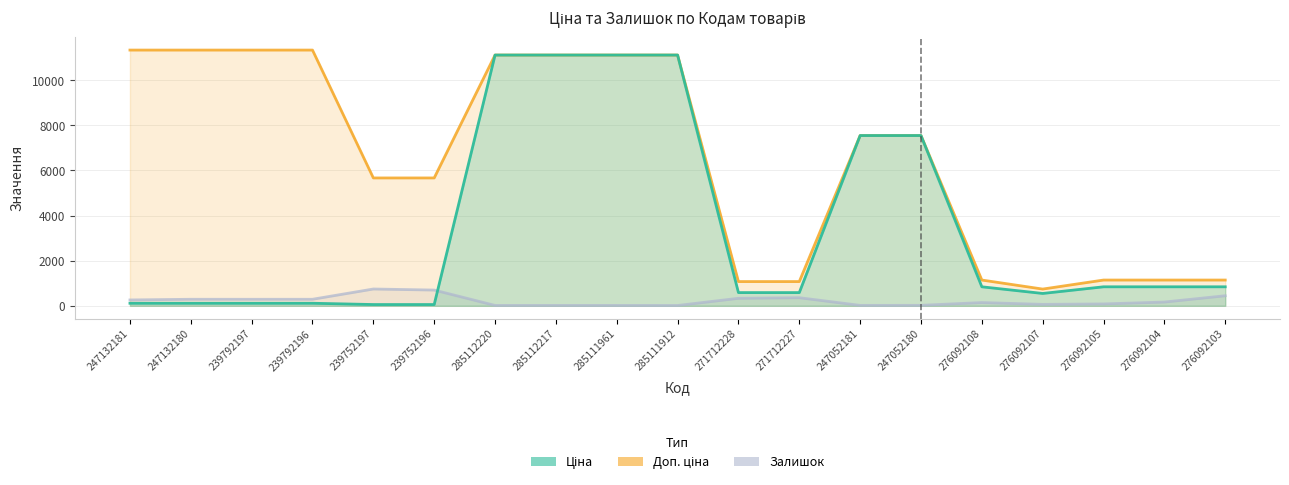

What position from the left is 247132181?

1